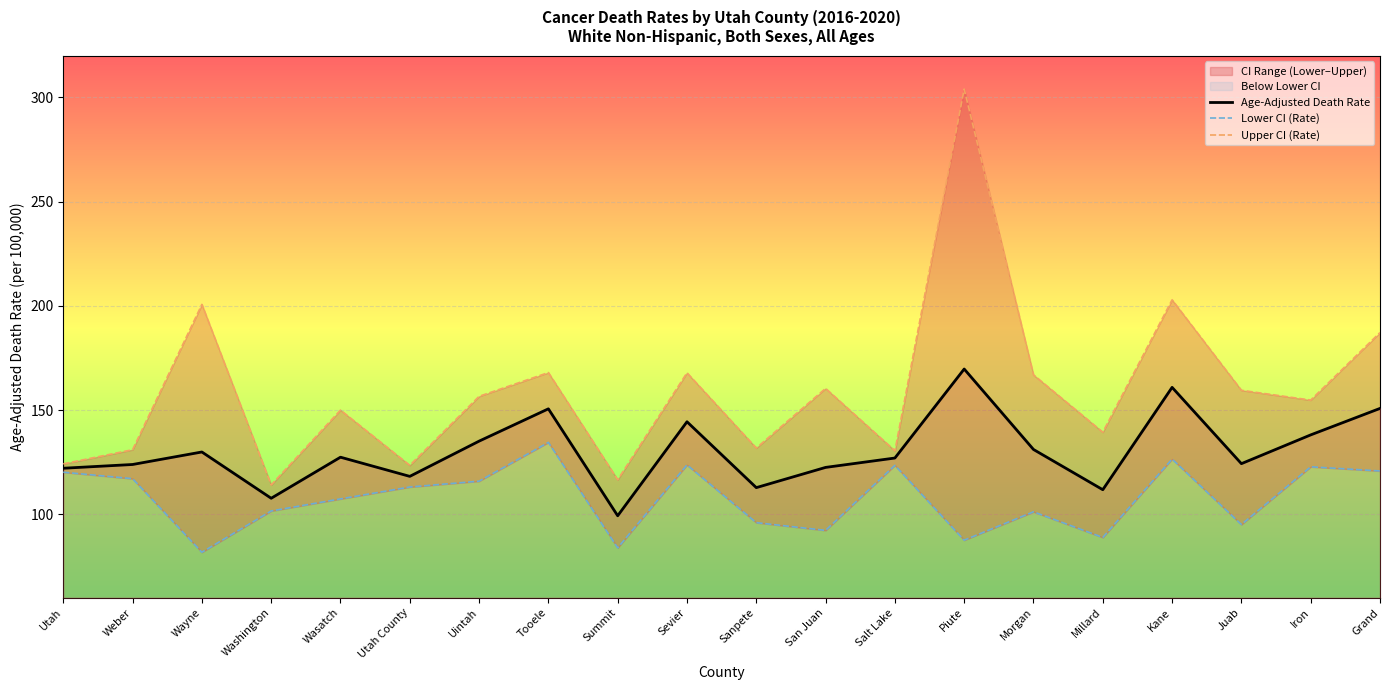

At which label does Lower CI (Rate) first exceed 113?

Utah